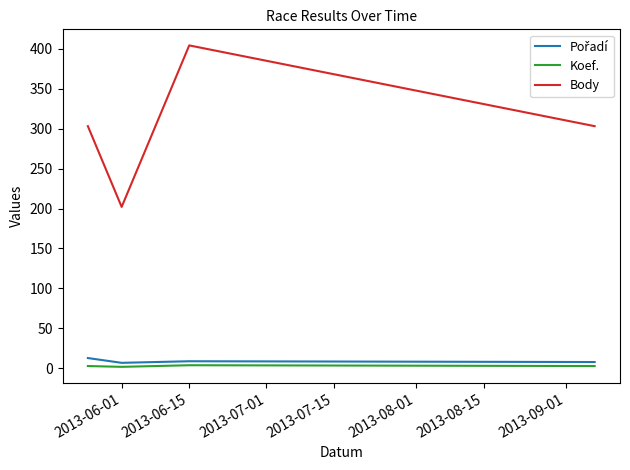

What is the greatest value displayed?

404